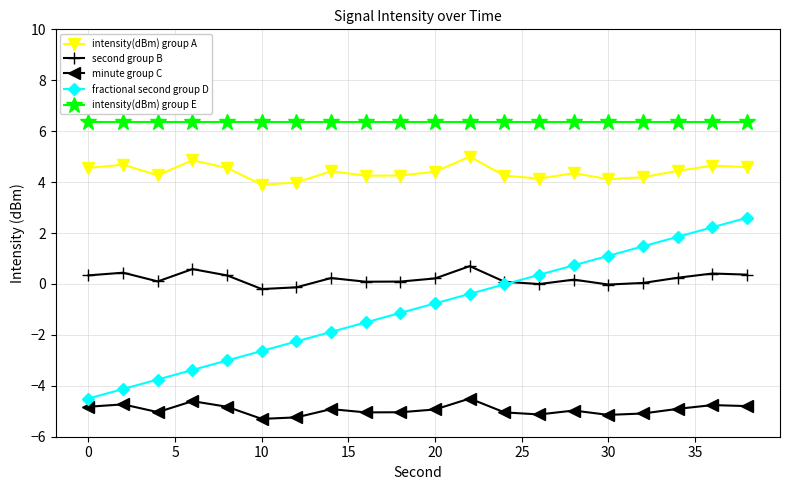

True or false: intensity(dBm) group E and second group B cross at least once.

False